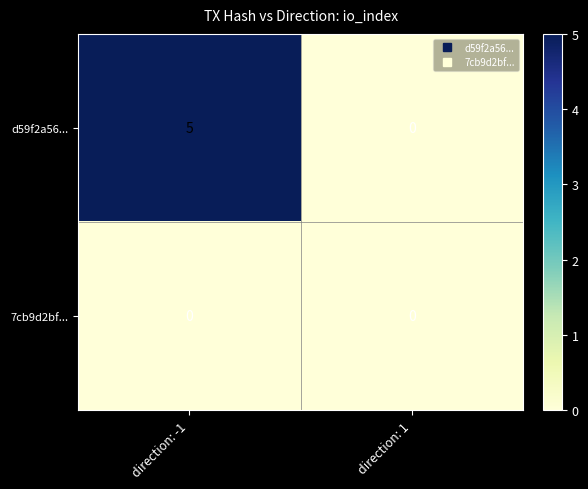

Reading right to left, extract all data points from this chart.

d59f2a56...: direction: 1=0	direction: -1=5
7cb9d2bf...: direction: 1=0	direction: -1=0